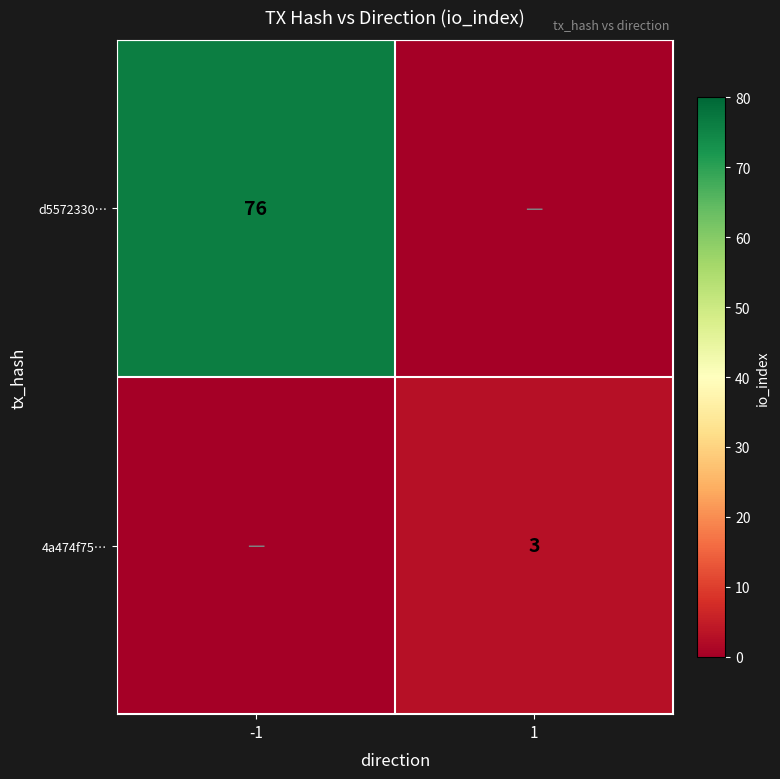

Is it true that 4a474f75… equals 3 at 1?

True